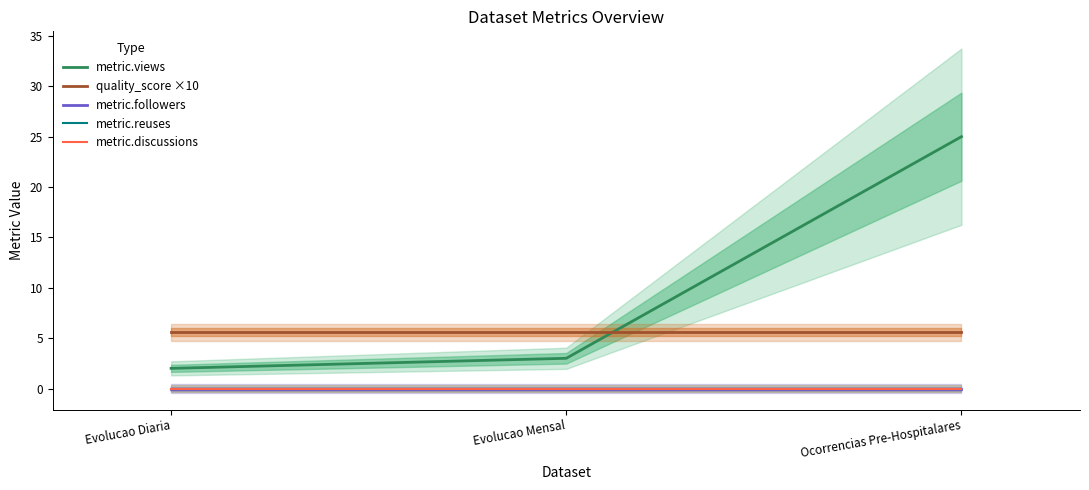

Reading right to left, extract all data points from this chart.

metric.views: 25.0	3.0	2.0
quality_score ×10: 5.6	5.6	5.6
metric.followers: 0.0	0.0	0.0
metric.reuses: 0.0	0.0	0.0
metric.discussions: 0.0	0.0	0.0